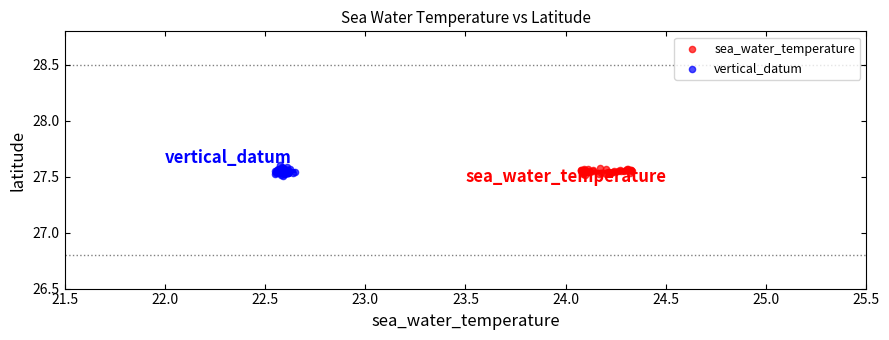

Which series has the widest spread of Y values?

vertical_datum